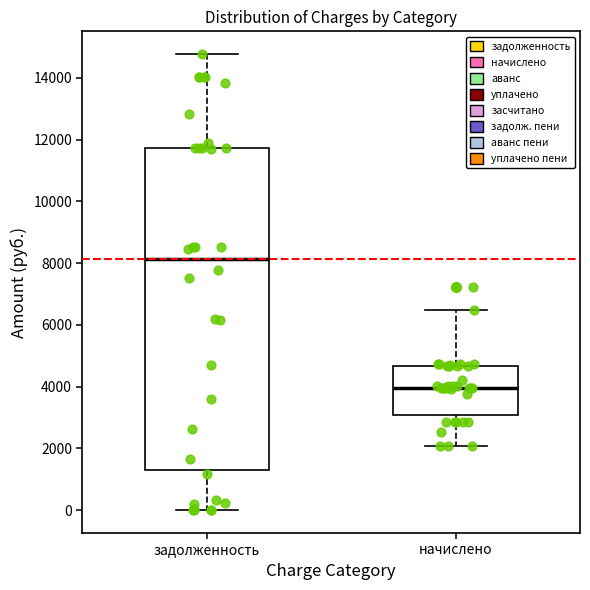

Reading left to right, transcribe this box plot: for each box, give where its median line is, the range the box spans, and where its two whiskers end, as read against the y-axis. The values are not printed on the chart, so give them approximately, as read against the axis.

задолженность: median 8200, box 1200 to 11800, whiskers 0 to 14800
начислено: median 4000, box 3000 to 4600, whiskers 2000 to 6400